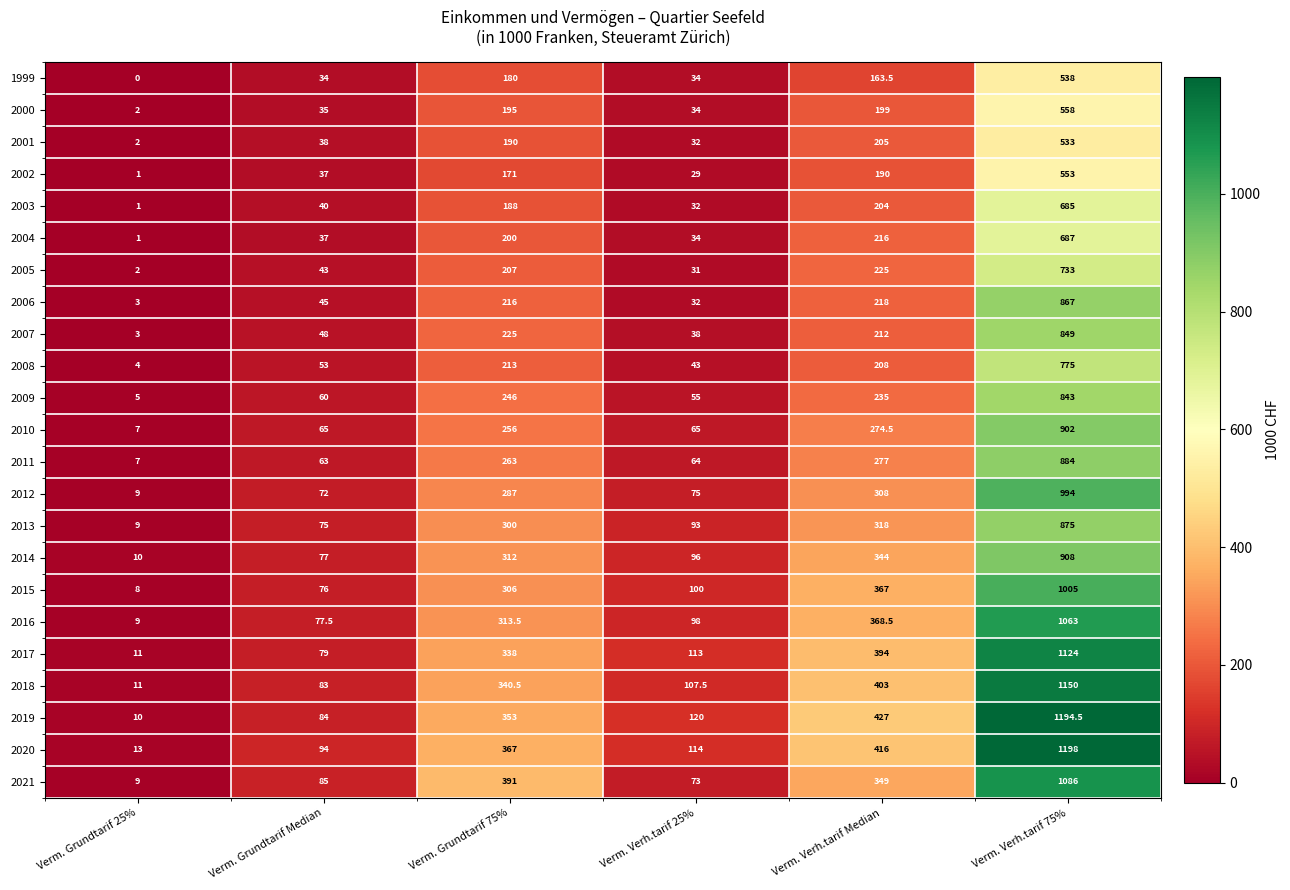

What is the difference between the 2009 values at Verm. Verh.tarif Median and Verm. Grundtarif 75%?

11.0